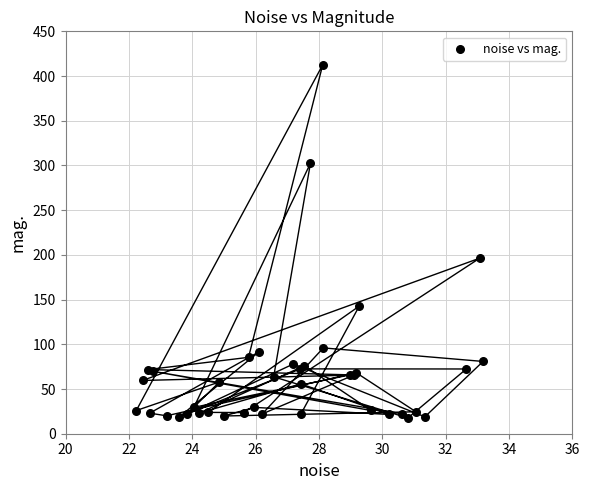

What Y value in the scatter plot is closest to 215?

196.3